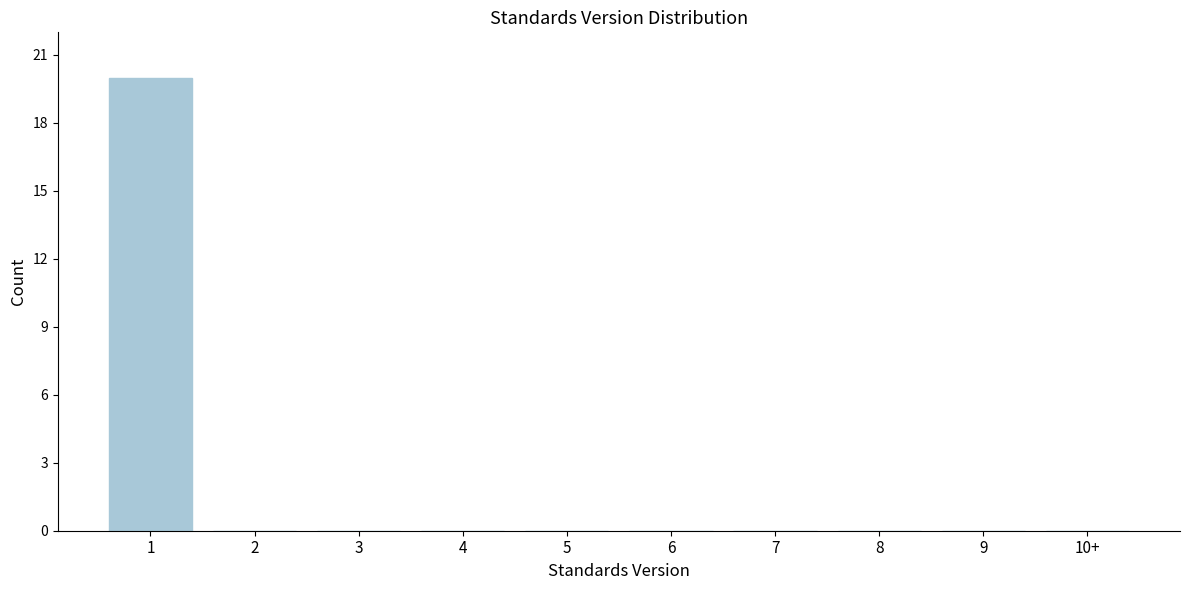

Reading left to right, list all the values displayed in this chart.

1=20	2=0	3=0	4=0	5=0	6=0	7=0	8=0	9=0	10+=0